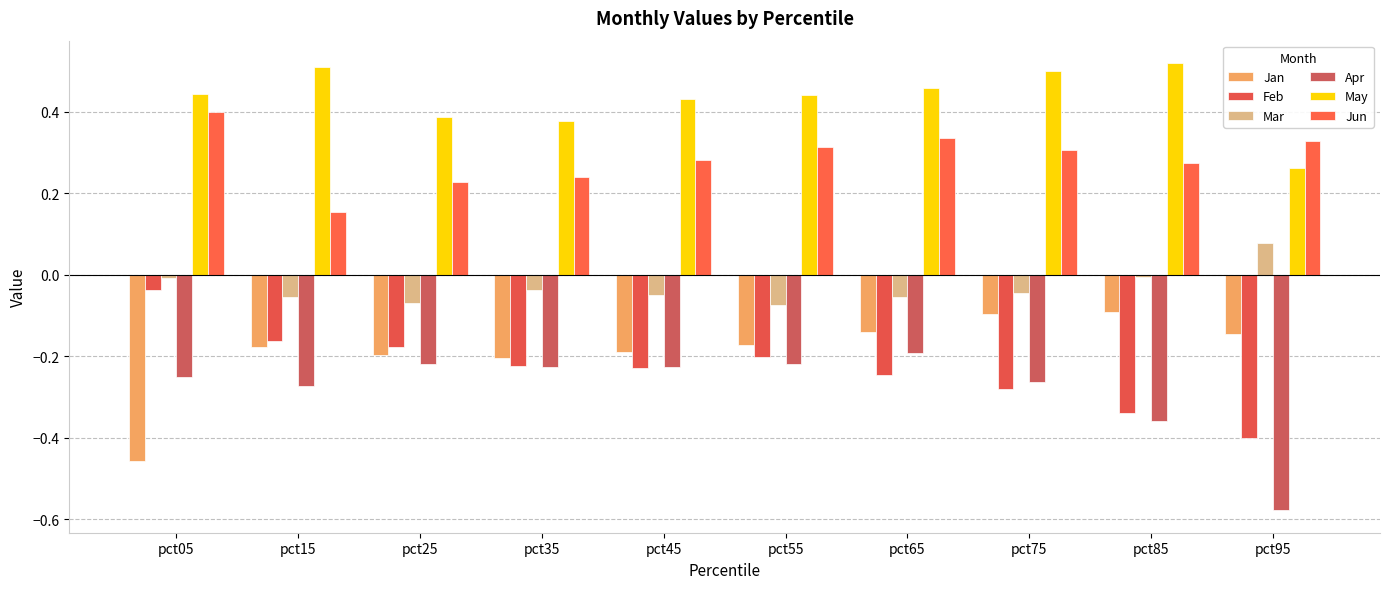

List the series in order of their peak value, lowest first.

Apr, Jan, Feb, Mar, Jun, May